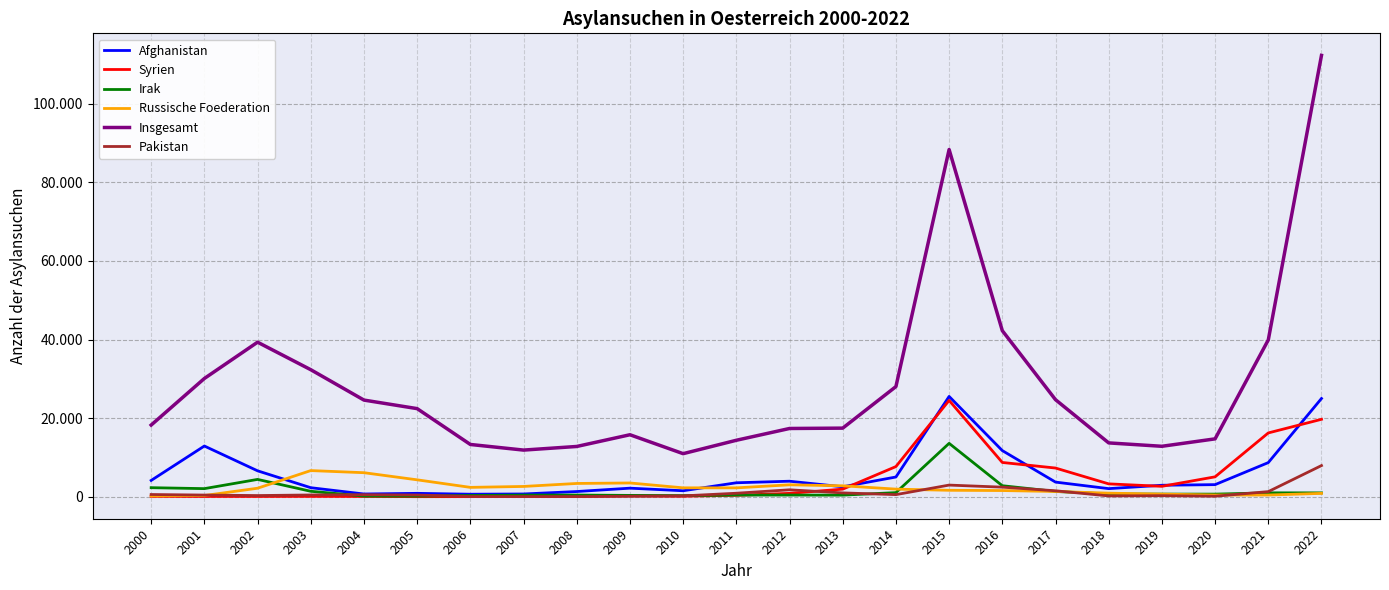

Where does the Syrien series first go above 422?

2012